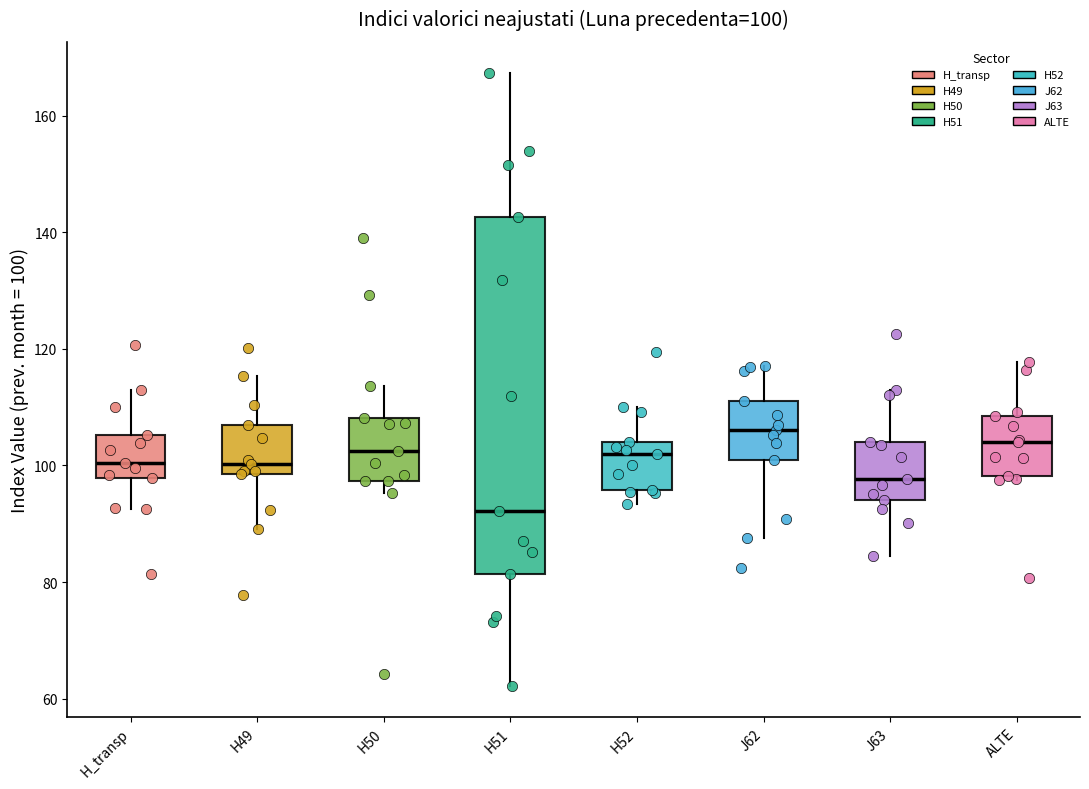

Which box has the lowest median line?

H51